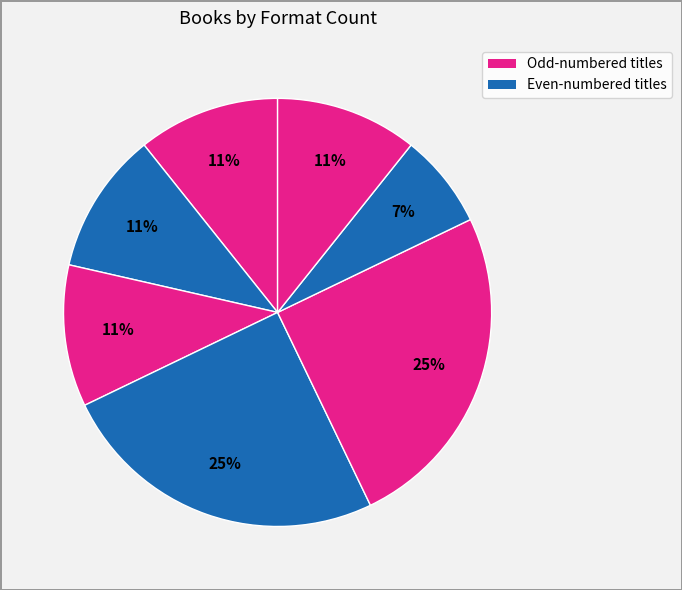

How many slices are in this pie chart?

7